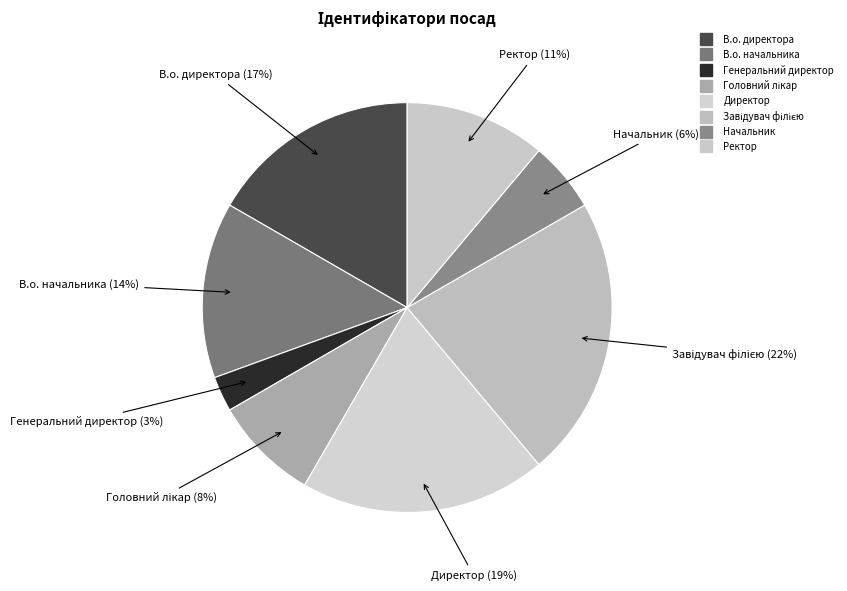

How many segments does this pie chart have?

8